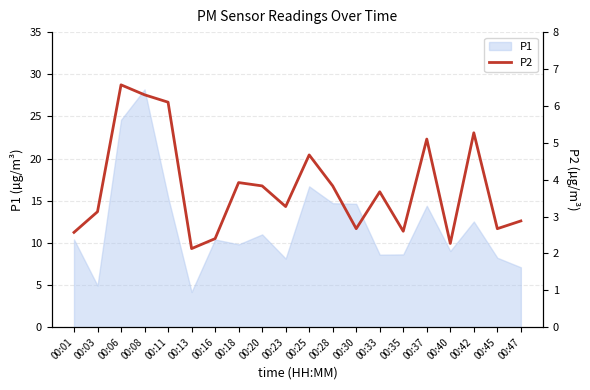

Reading right to left, extract all data points from this chart.

2.9	2.7	5.3	2.3	5.1	2.6	3.7	2.7	3.8	4.7	3.3	3.8	3.9	2.4	2.1	6.1	6.3	6.6	3.1	2.6